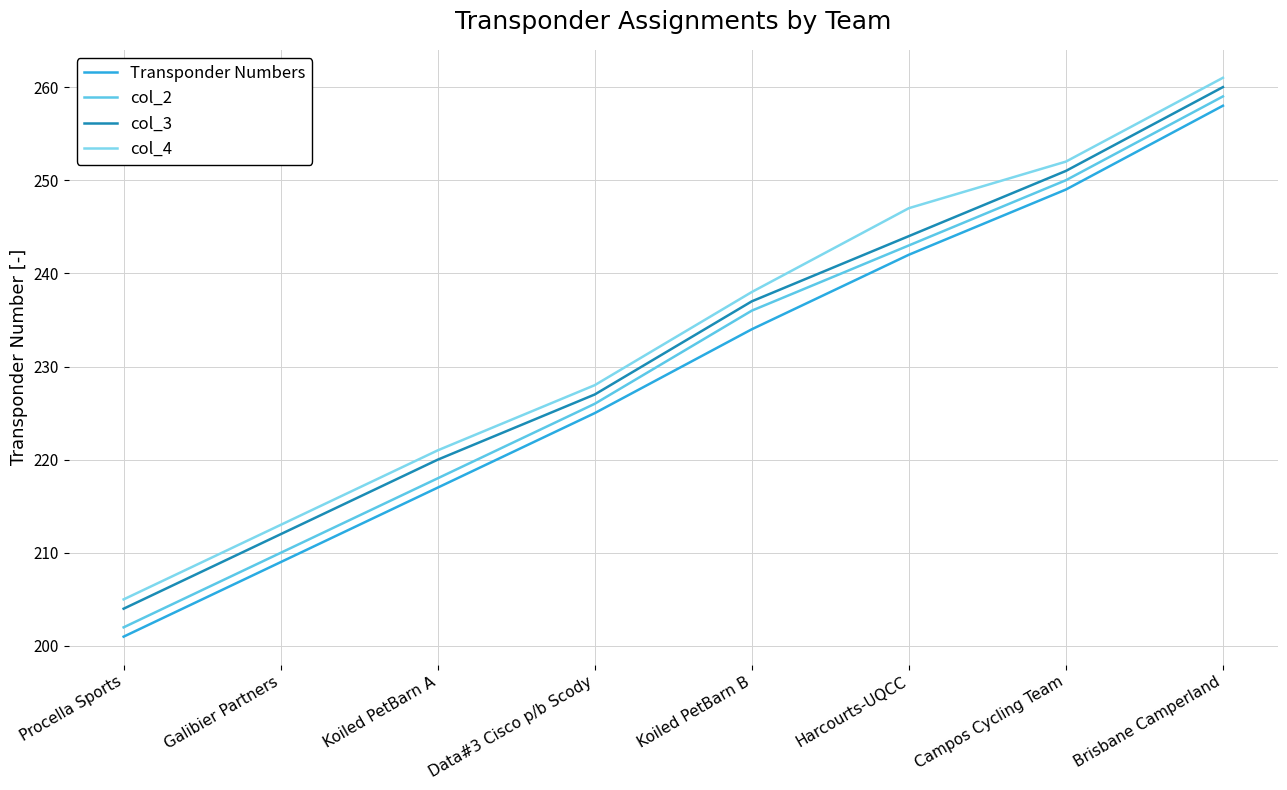

What is the difference between the highest and lowest values at Galibier Partners?

4